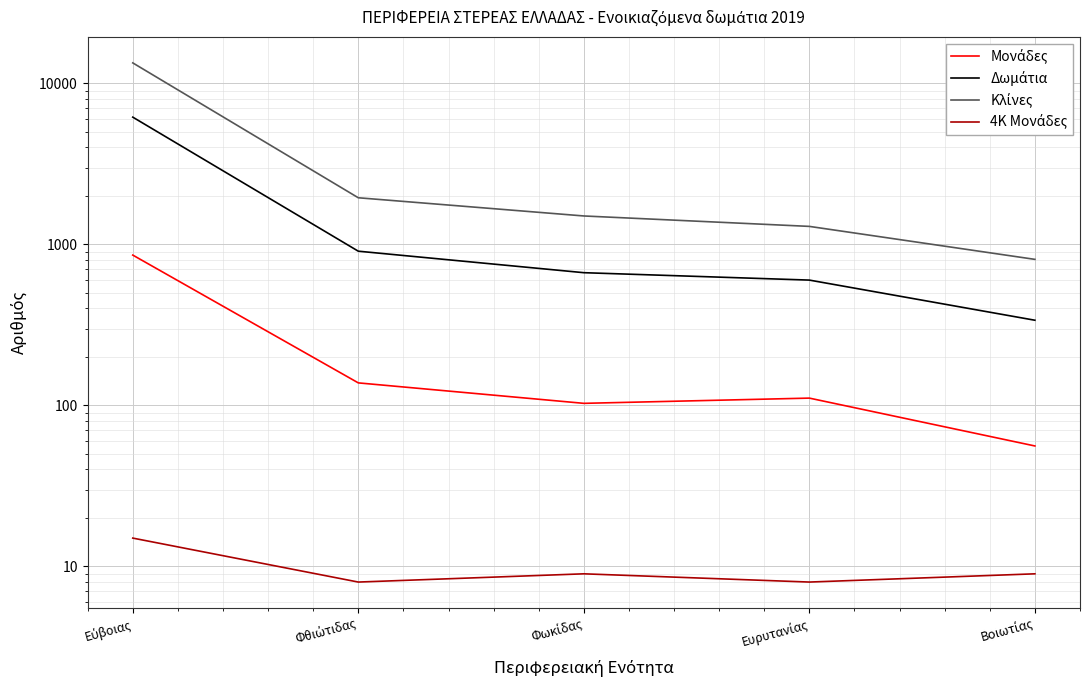

Where does the Κλίνες series first go above 1501?

Εύβοιας